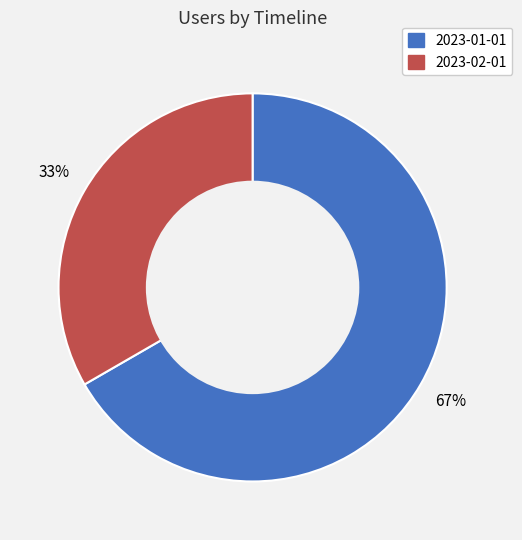

How many slices are in this pie chart?

2